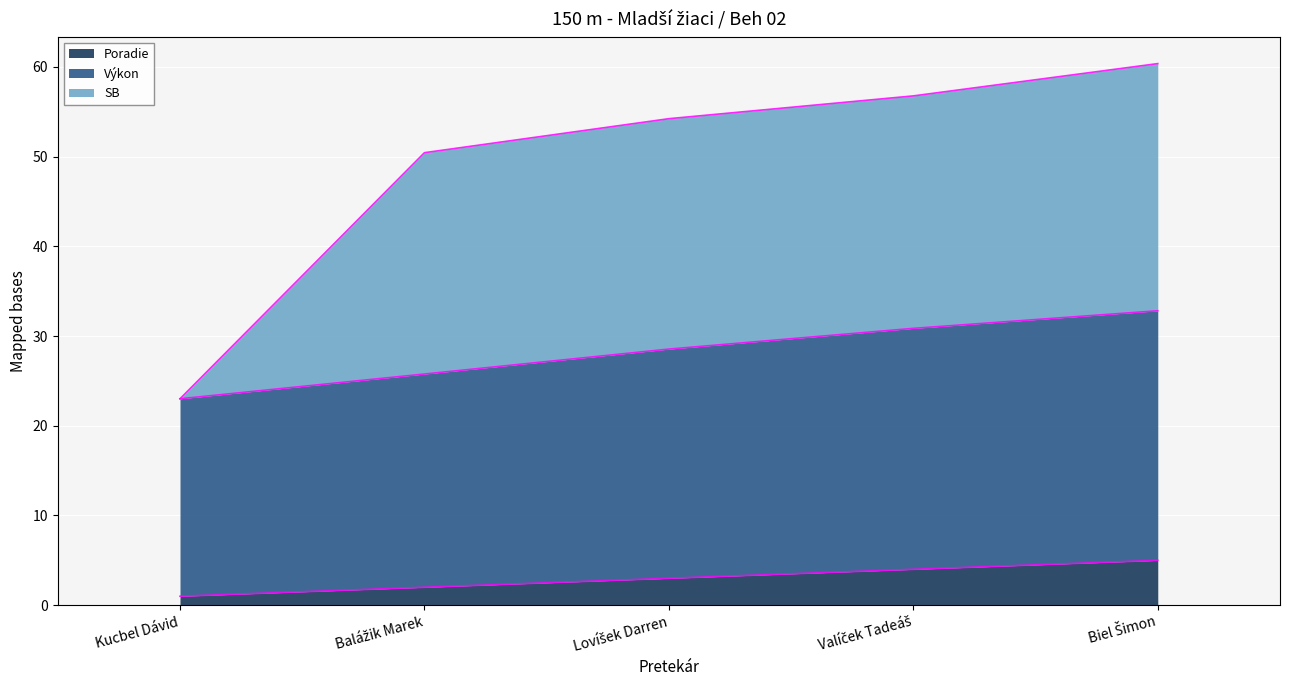

At which category is the sum across all series the highest?

Biel Šimon